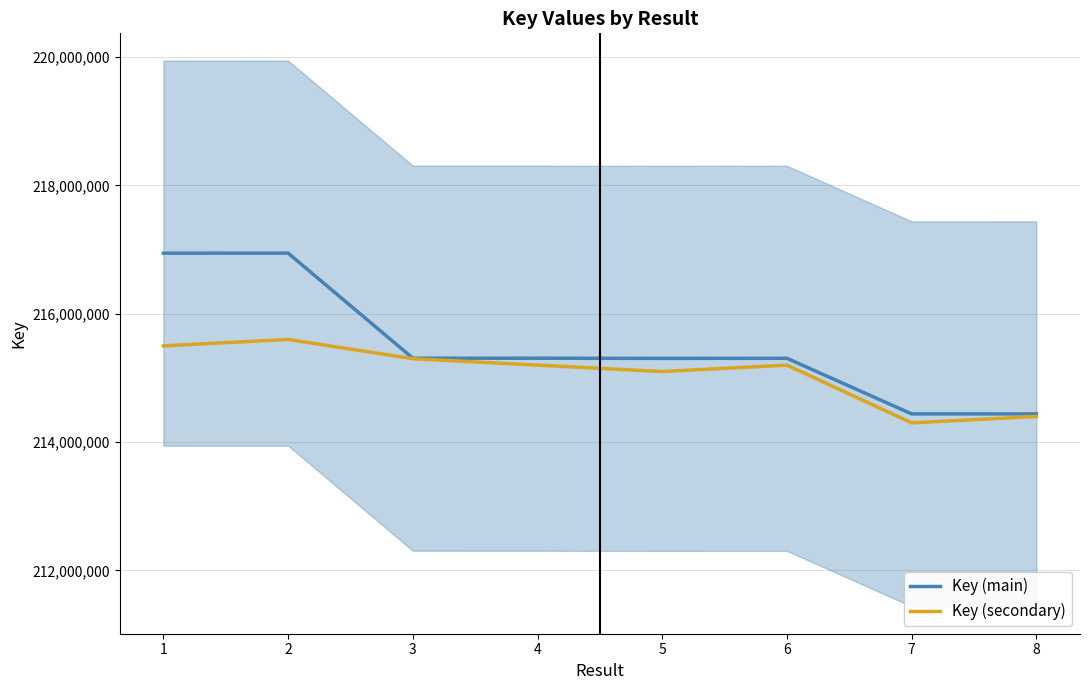

Which series has the largest total across all categories?

Key (main)